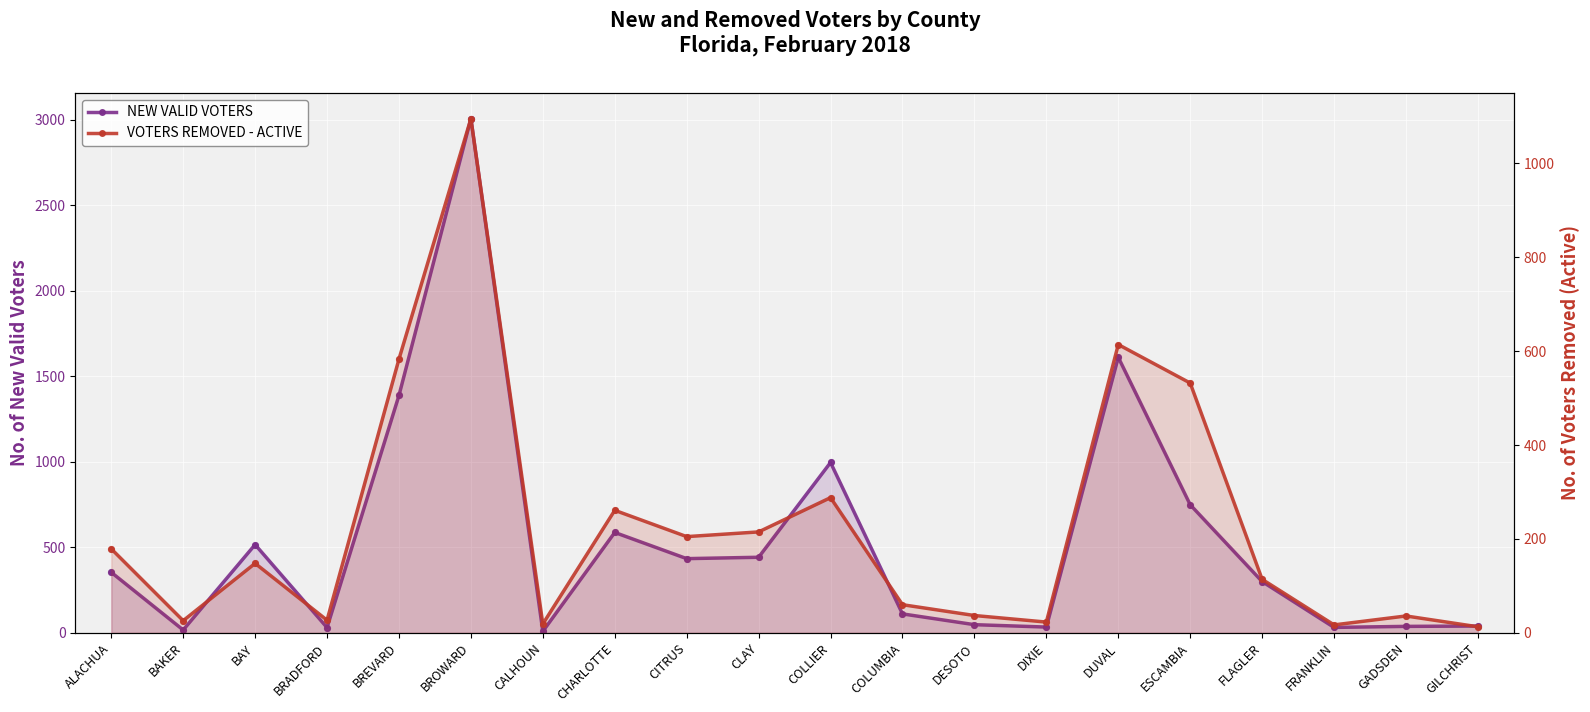

Which series has the largest total across all categories?

NEW VALID VOTERS